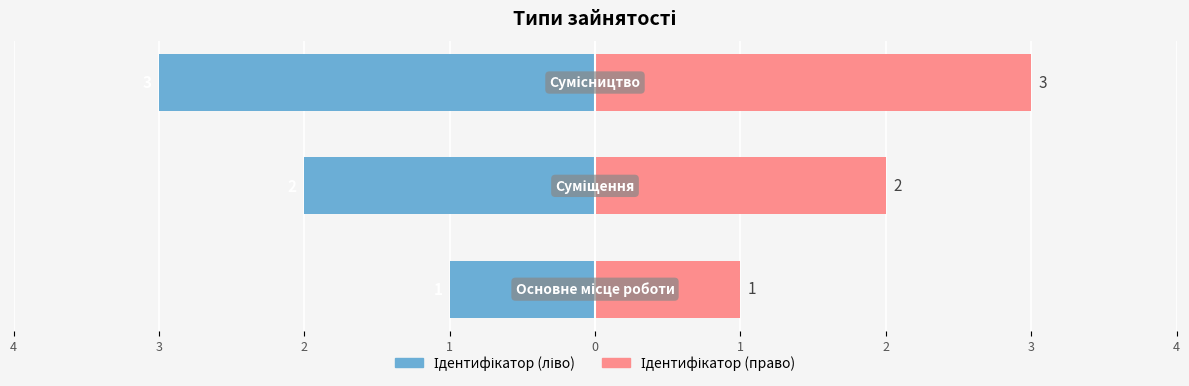

How many distinct data groups are displayed?

2